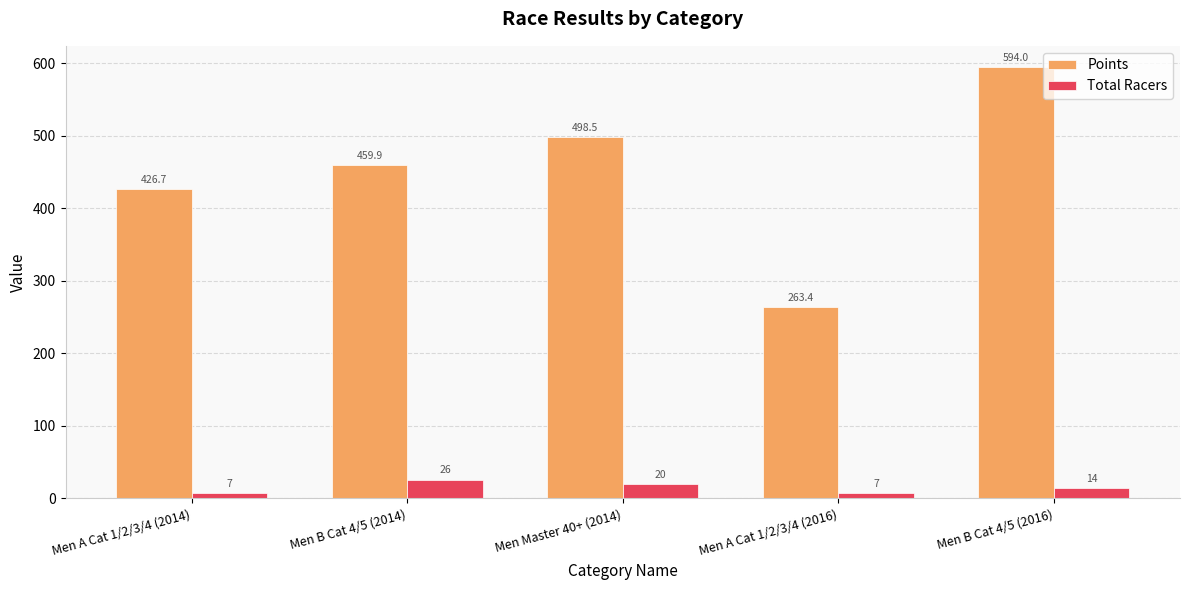

What is the total value across all series at Men B Cat 4/5 (2014)?

485.9